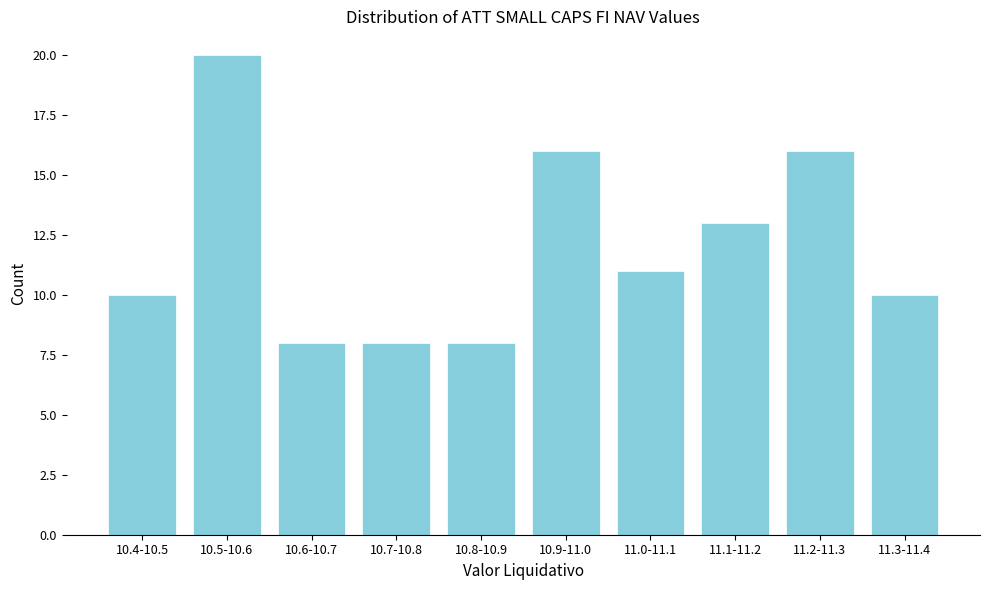

Reading left to right, transcribe all the data shown in this chart.

10.4-10.5=10	10.5-10.6=20	10.6-10.7=8	10.7-10.8=8	10.8-10.9=8	10.9-11.0=16	11.0-11.1=11	11.1-11.2=13	11.2-11.3=16	11.3-11.4=10